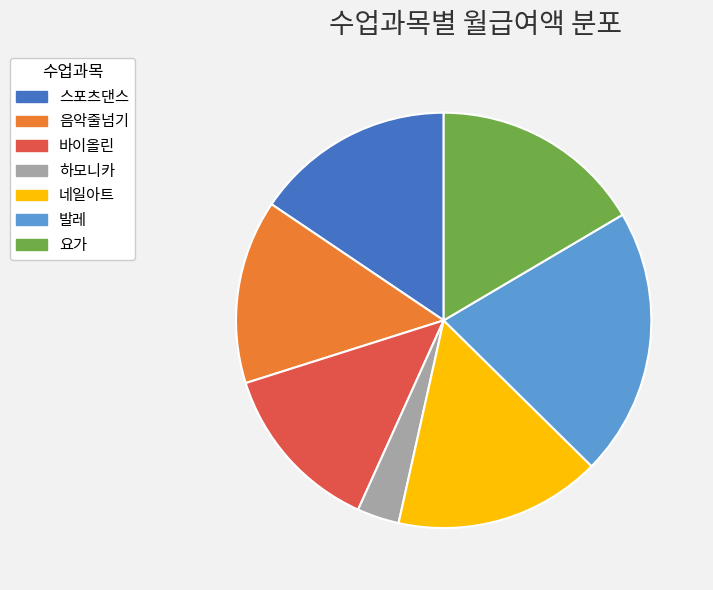

Does 스포츠댄스 represent more than half of the total?

No